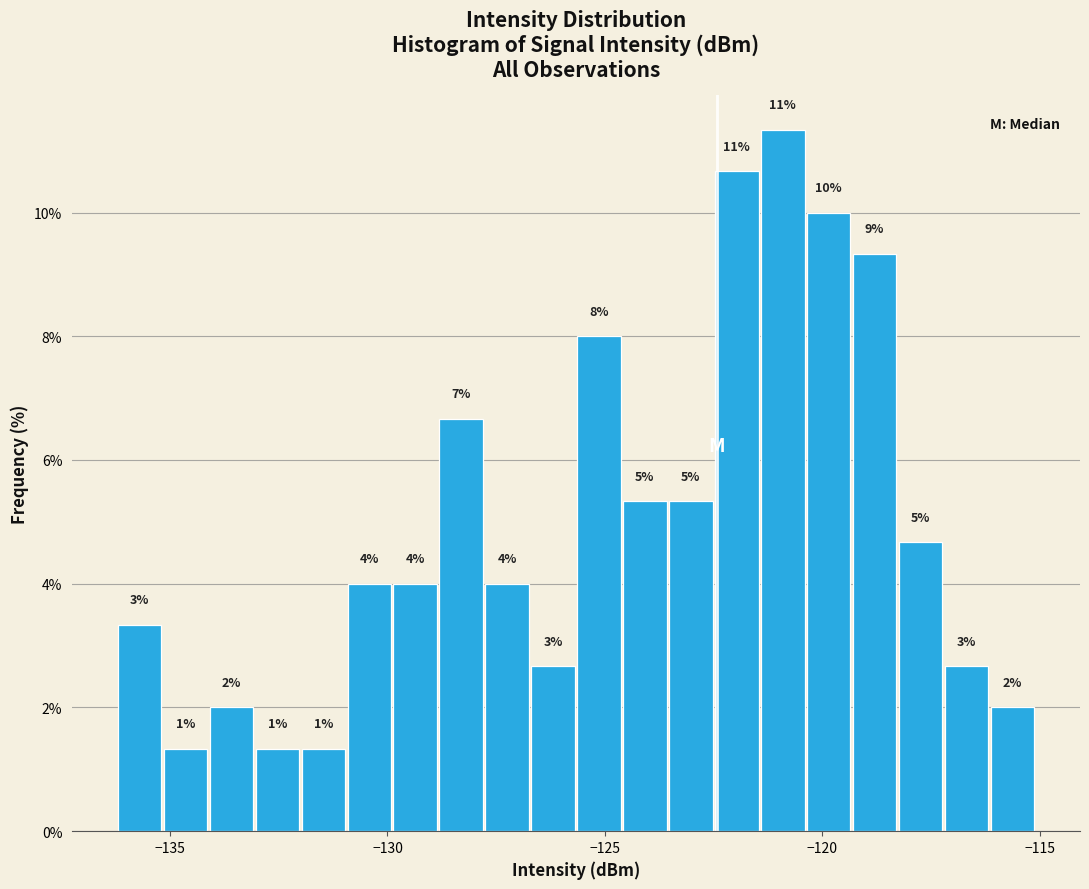

Around what value on the x-axis is the tallest bar? Give the approximate position of its centre, as read against the axis.

-121.0